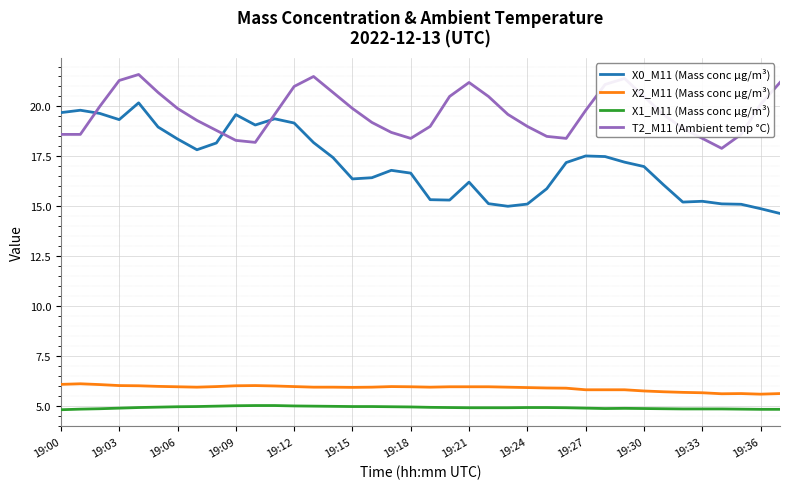

True or false: X2_M11 (Mass conc μg/m³) and T2_M11 (Ambient temp °C) intersect in this chart.

False